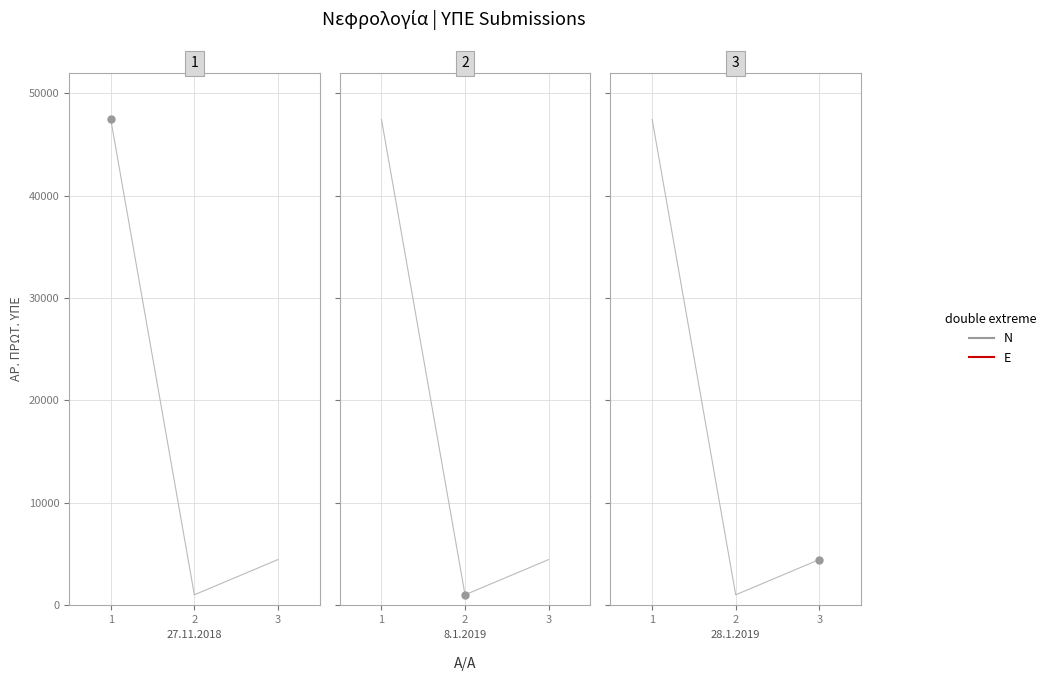

Reading left to right, extract all data points from this chart.

47455	997	4439